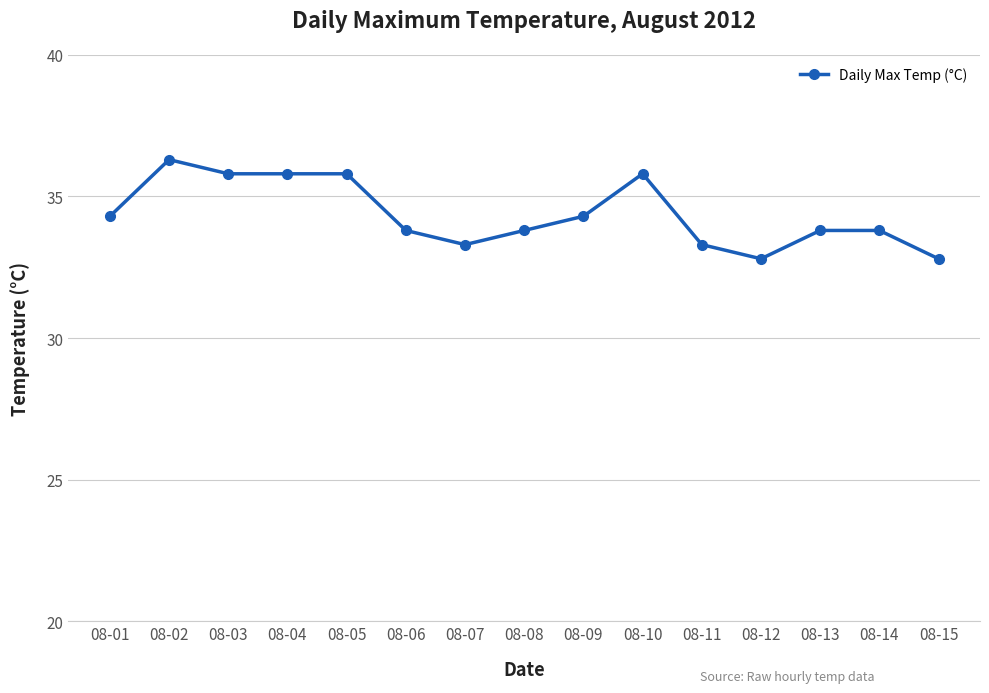

Where does the data first go above 33?

08-01